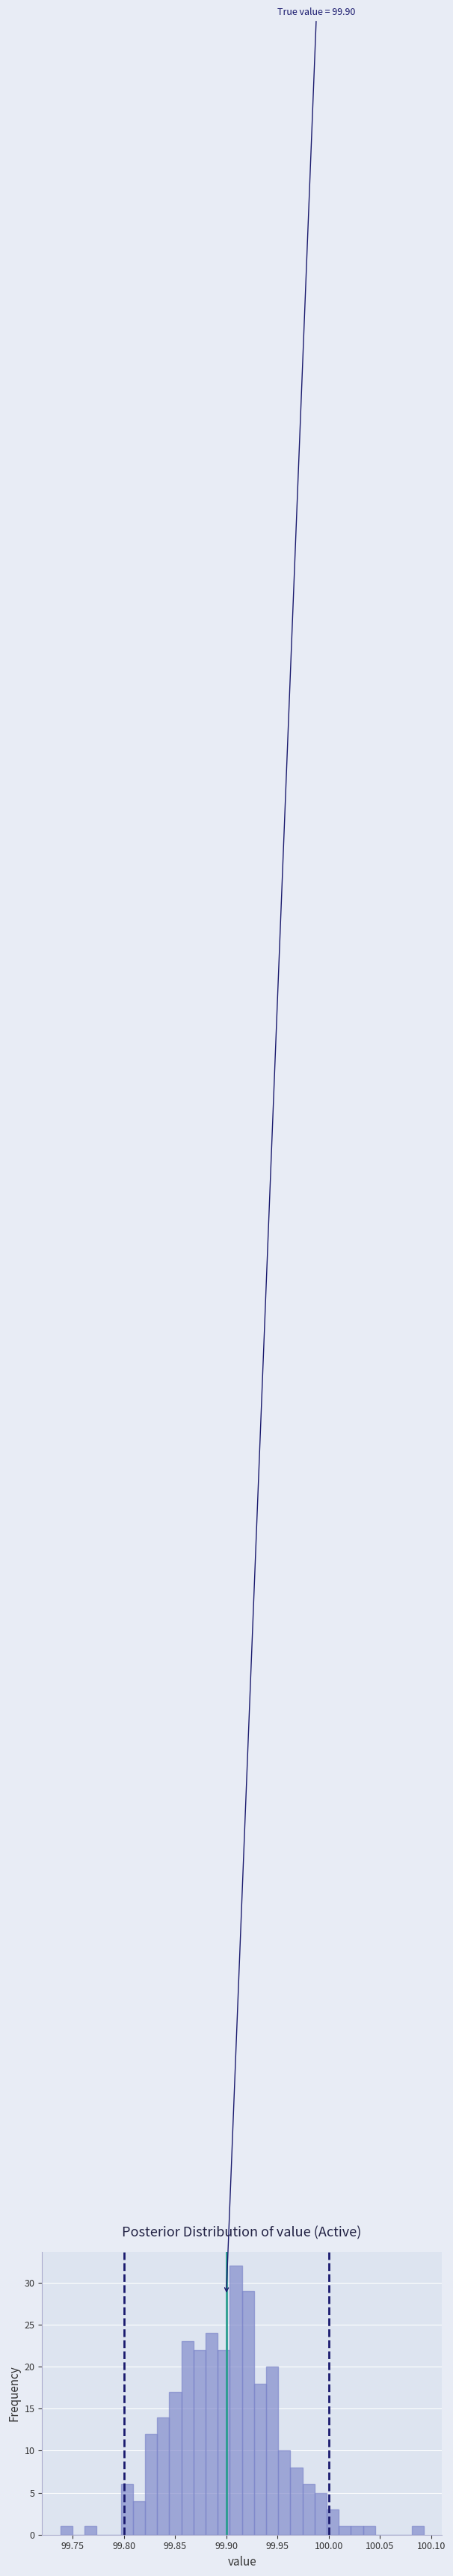

Read against the x-axis, roughly where is the centre of the tallest bar?

99.910